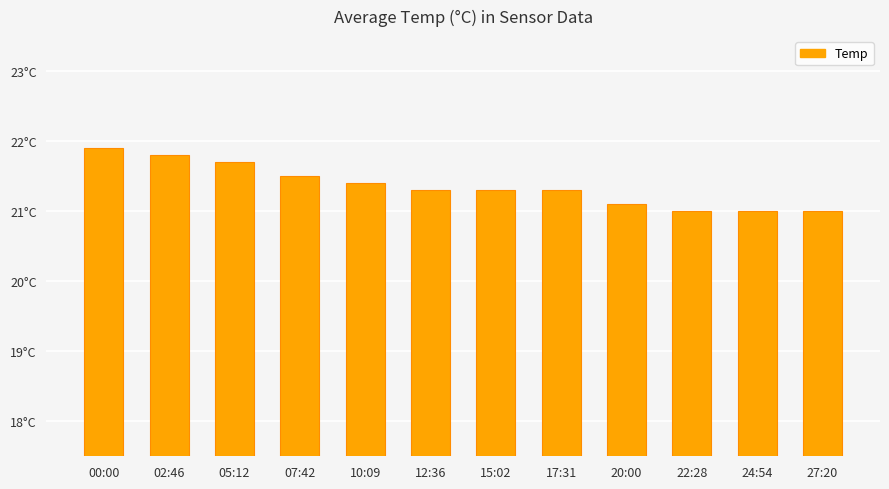

How many bars are there in total?

12